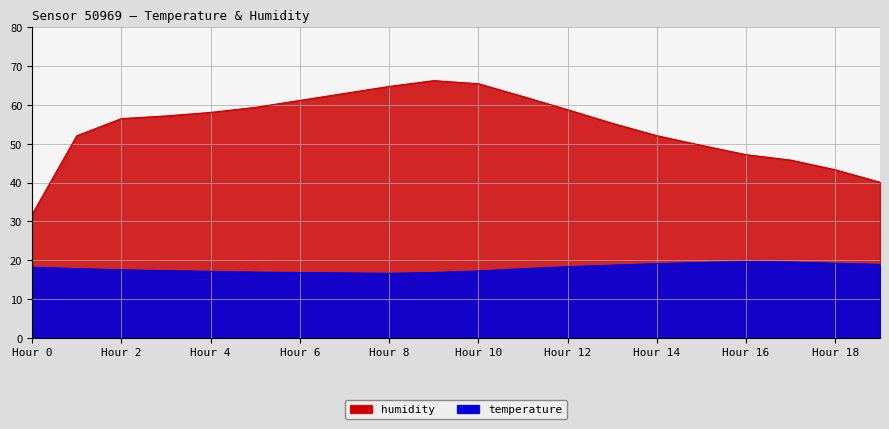

Where is the first local maximum?

Hour 16